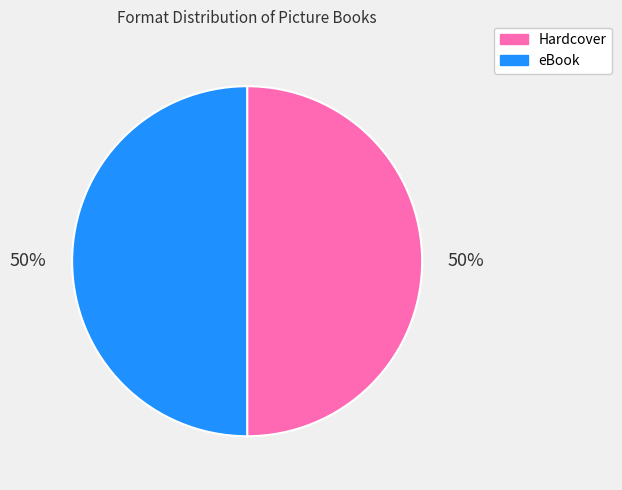

Is it true that eBook is 45% of the pie?

False